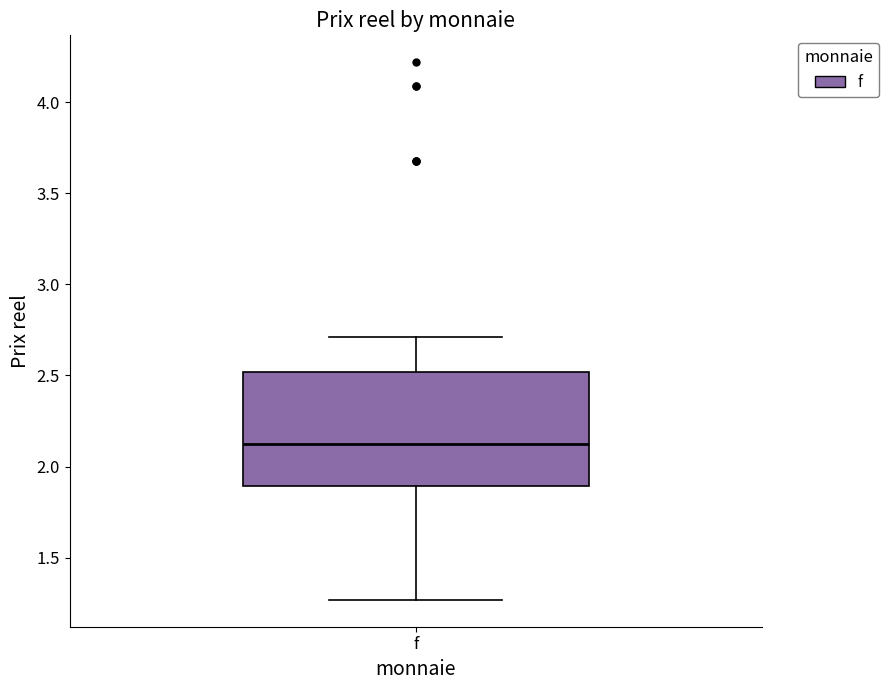

Read this box plot against the y-axis: the position of the median line, the range covered by the box, and the ends of both whiskers. The values are not printed on the chart, so give them approximately, as read against the axis.

median 2.10, box 1.90 to 2.50, whiskers 1.25 to 2.70